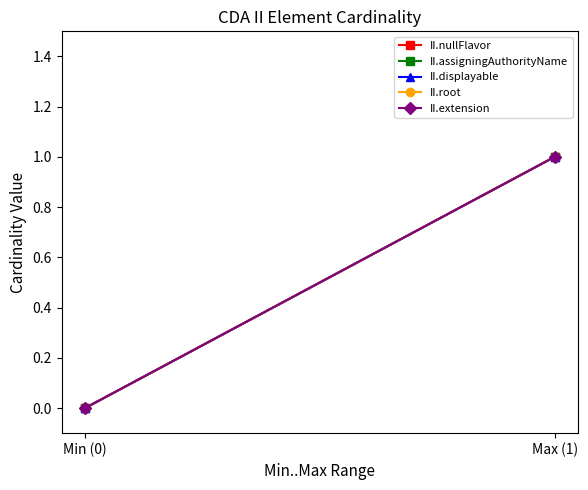

Reading right to left, transcribe all the data shown in this chart.

II.nullFlavor: Max (1)=1	Min (0)=0
II.assigningAuthorityName: Max (1)=1	Min (0)=0
II.displayable: Max (1)=1	Min (0)=0
II.root: Max (1)=1	Min (0)=0
II.extension: Max (1)=1	Min (0)=0